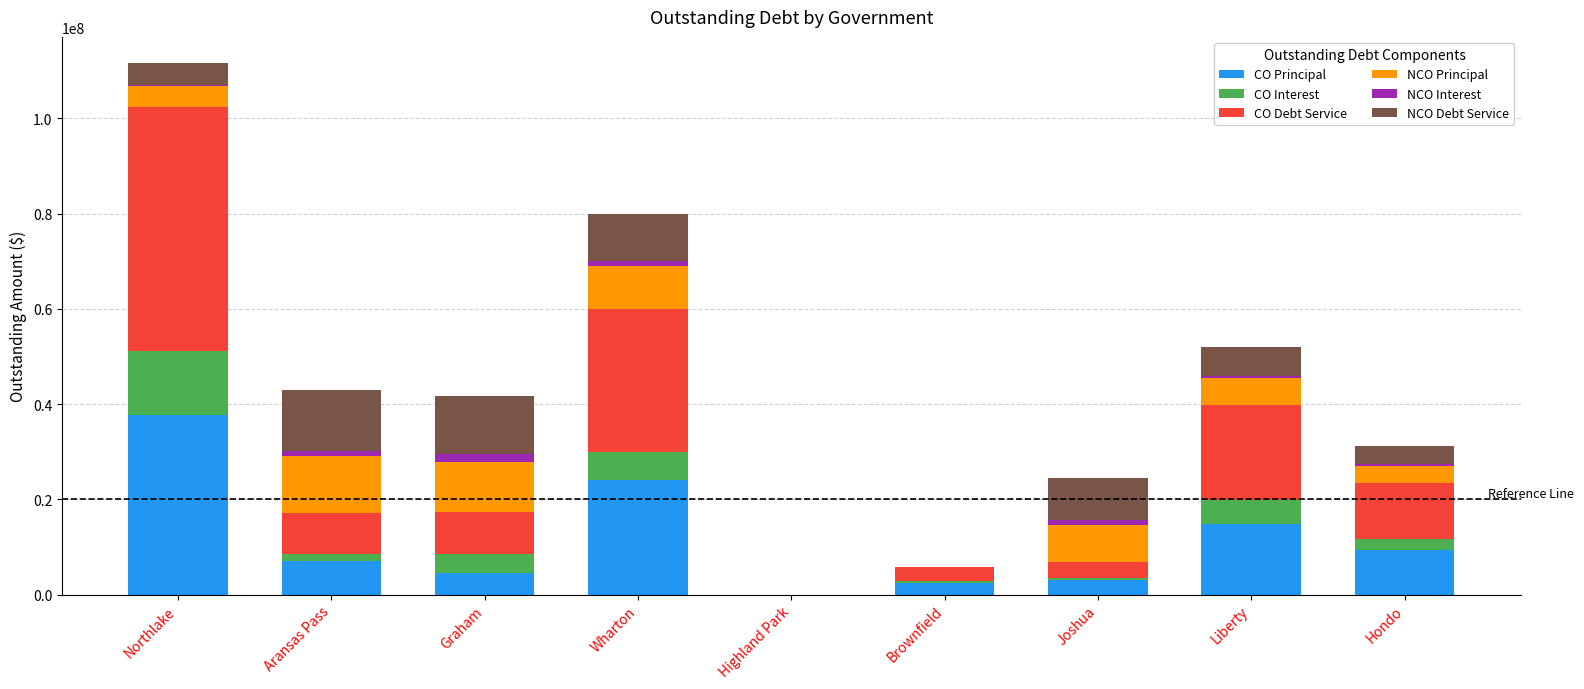

What is the sum of all CO Principal values?

102971000.0